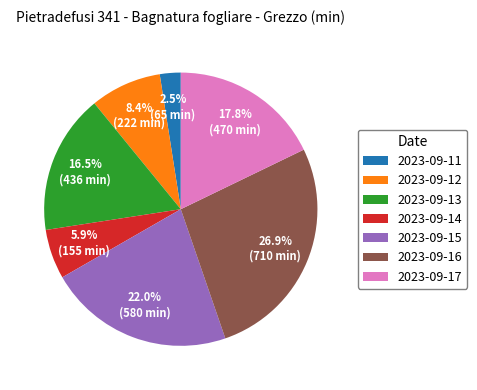

Rank the categories by value from highest to lowest.

2023-09-16, 2023-09-15, 2023-09-17, 2023-09-13, 2023-09-12, 2023-09-14, 2023-09-11